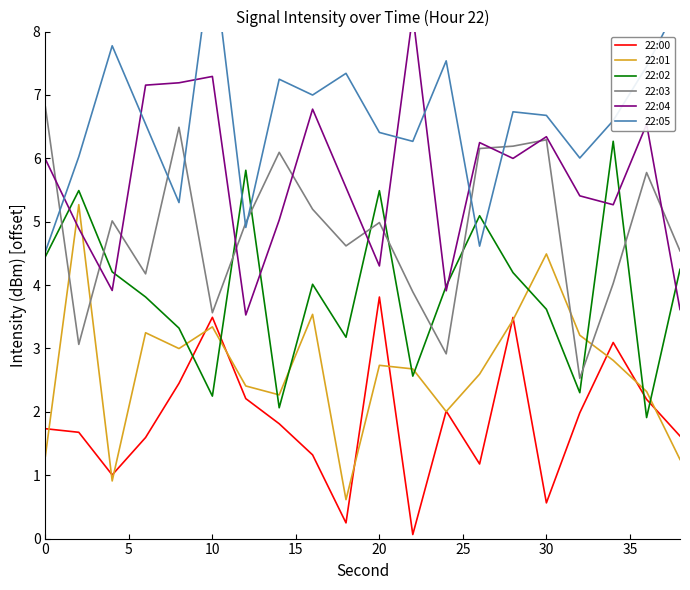

What is the value of the 22:04 point at the 12th from the left?

8.3